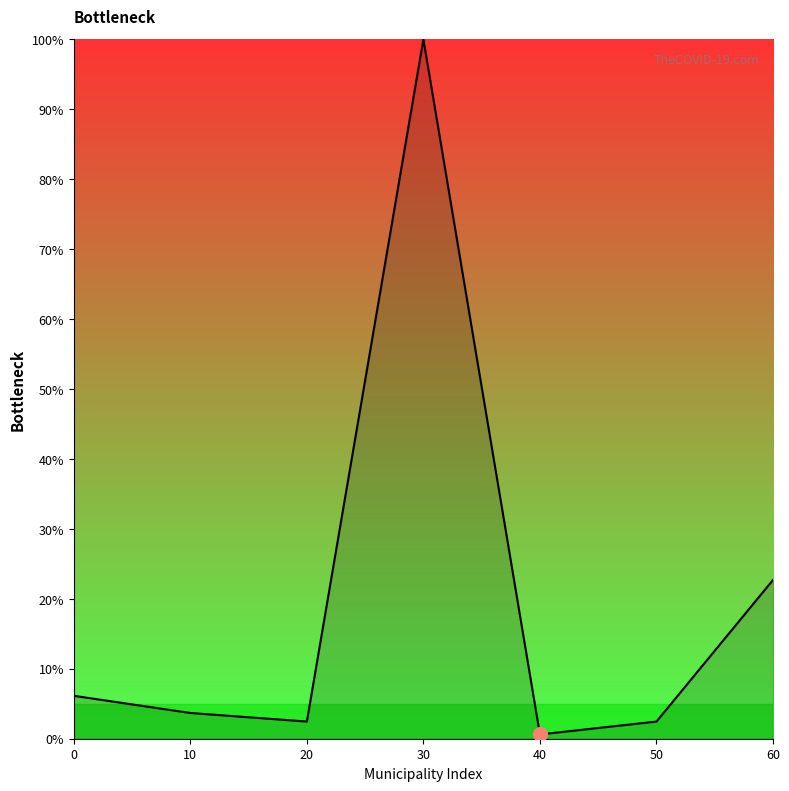

What is the change in value from 10 to 30?

+96.3